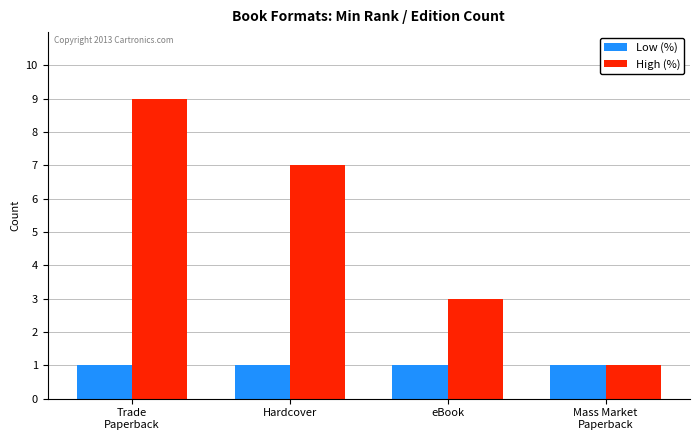

What is the label of the 1st bar from the right?

Mass Market
Paperback